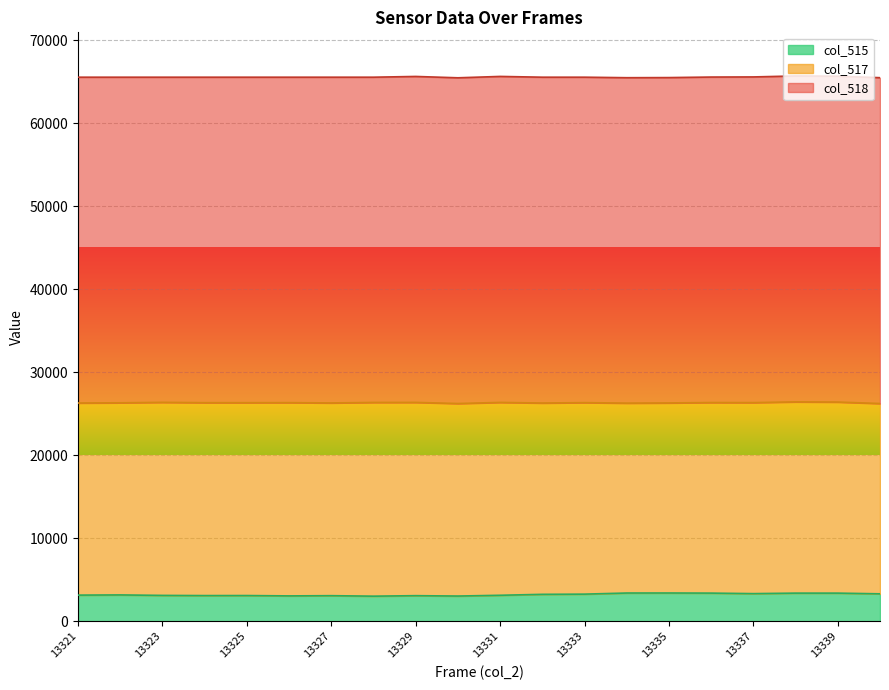

What is the difference between the second highest and second lowest values in the col_515 series?

364